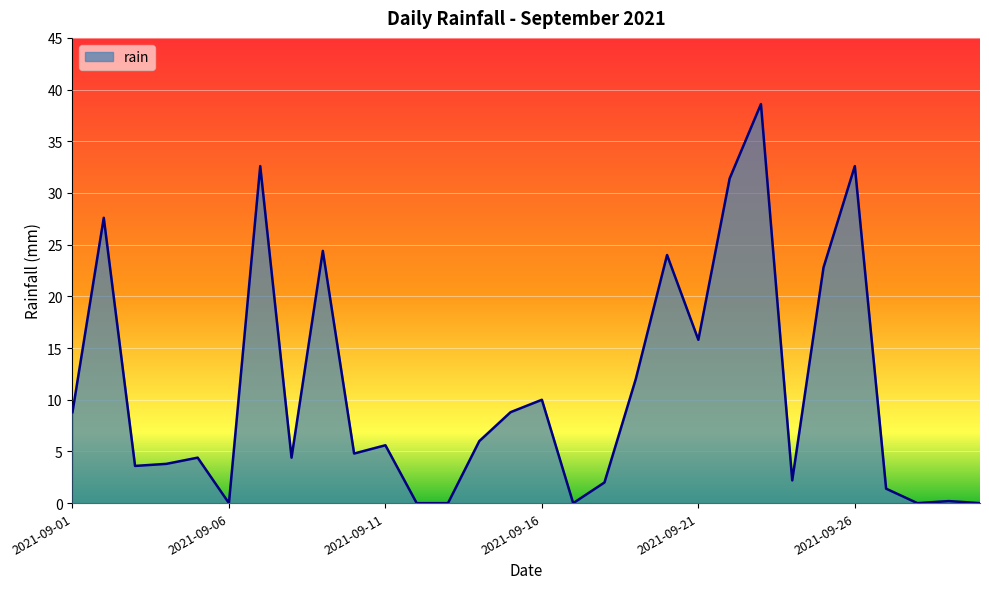

What is the difference between the second highest and second lowest values?

32.6